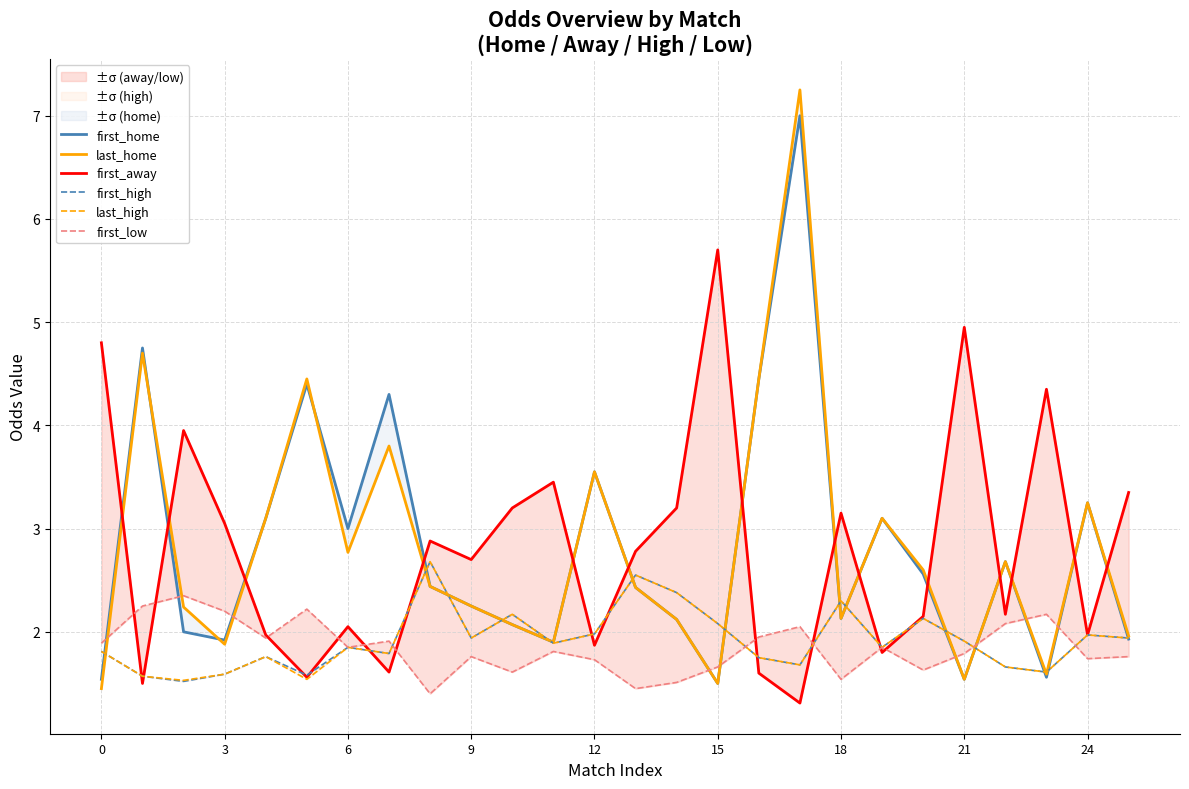

At which category is the sum across all series the highest?

17